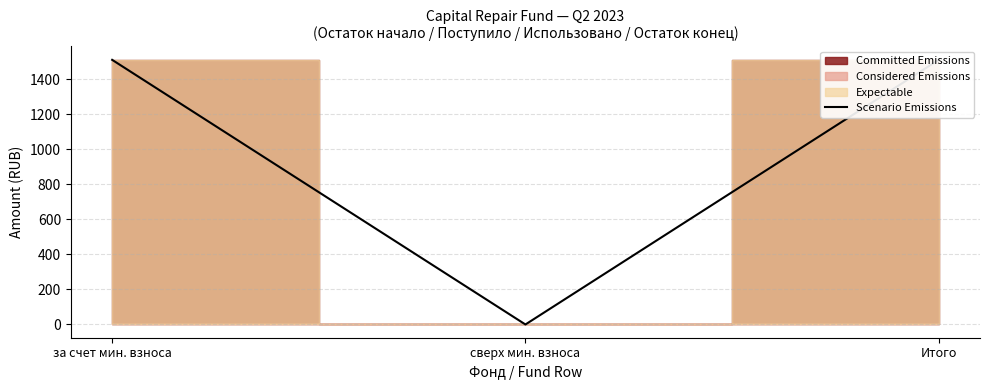

Which label corresponds to the smallest value in the chart?

сверх мин. взноса